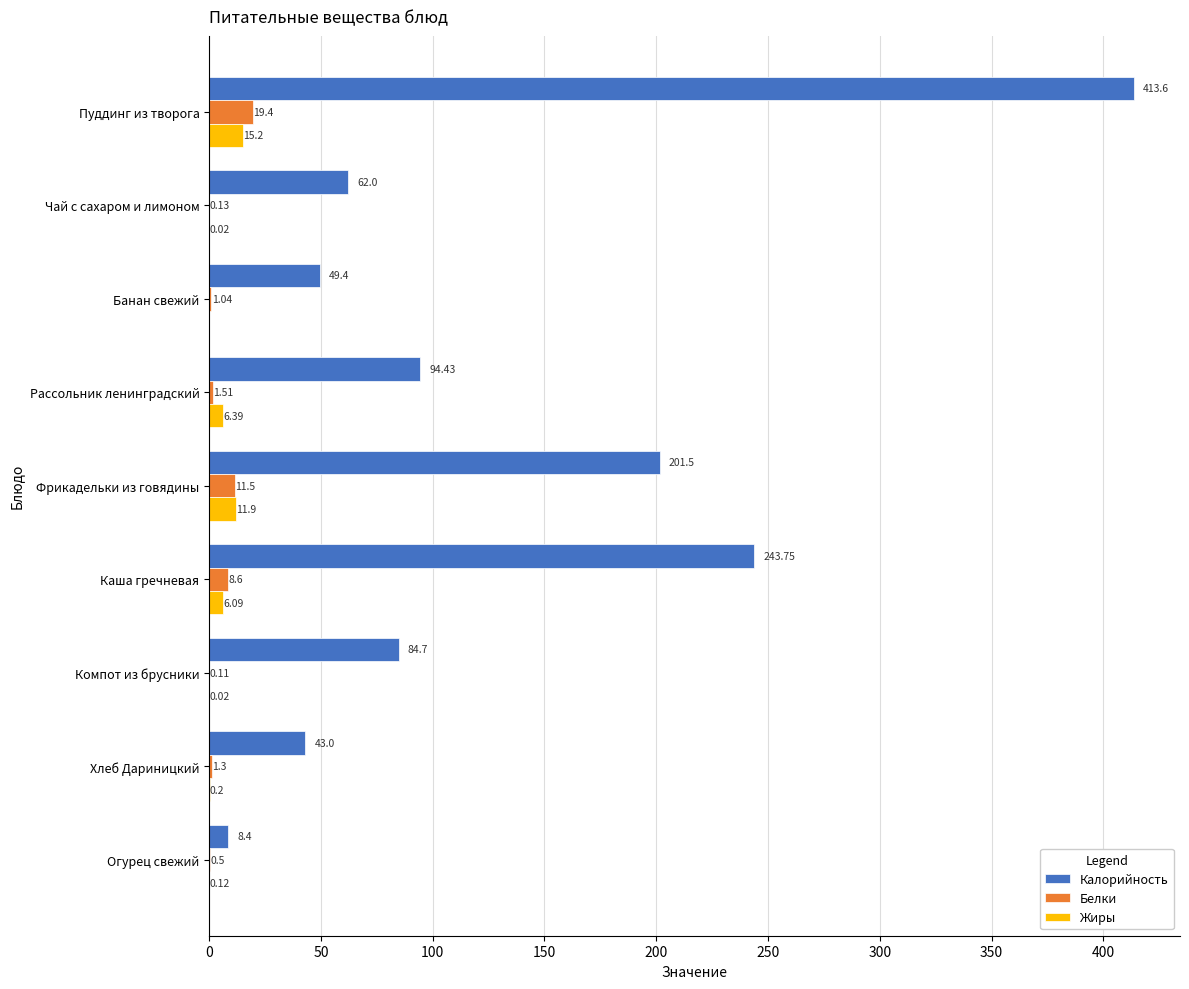

Which series has the largest total across all categories?

Калорийность